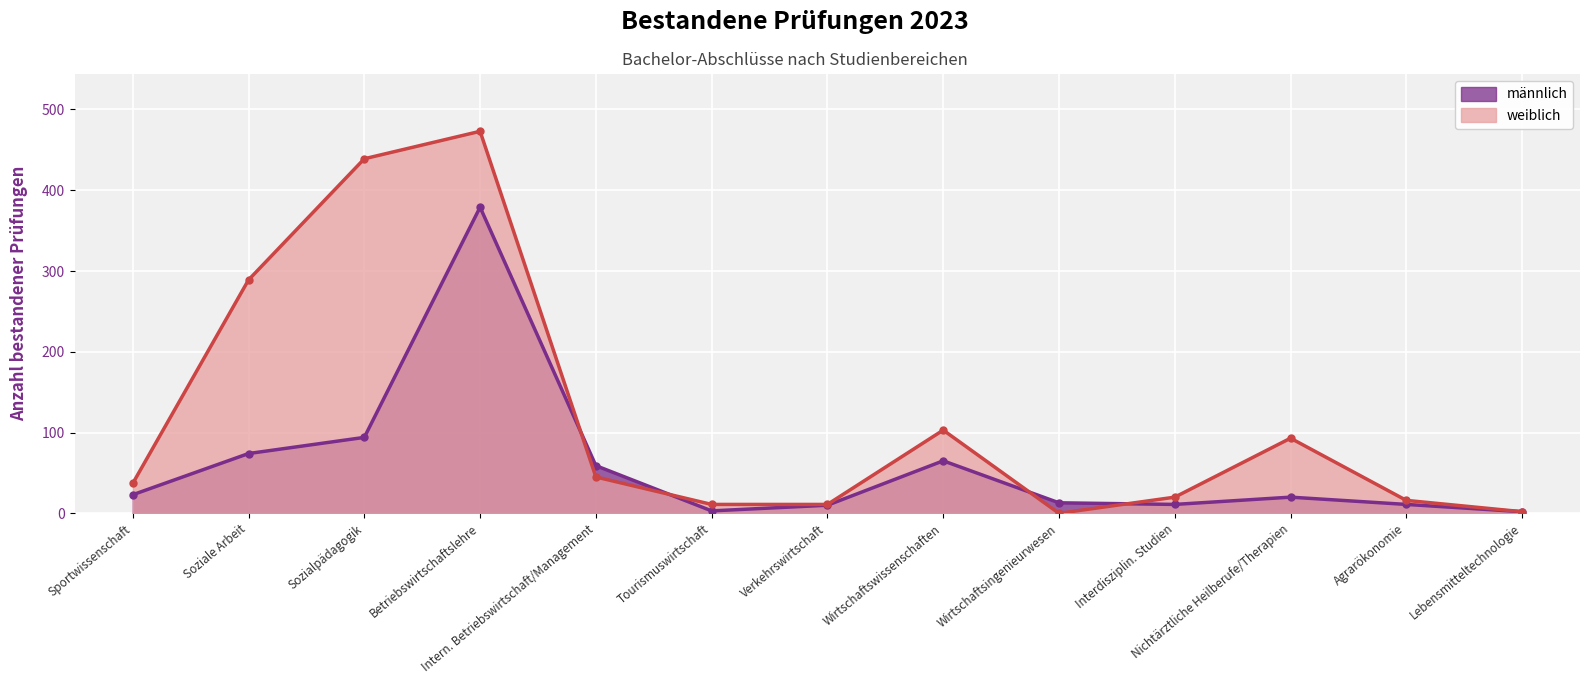

At which category does the chart reach its minimum across all series?

Wirtschaftsingenieurwesen